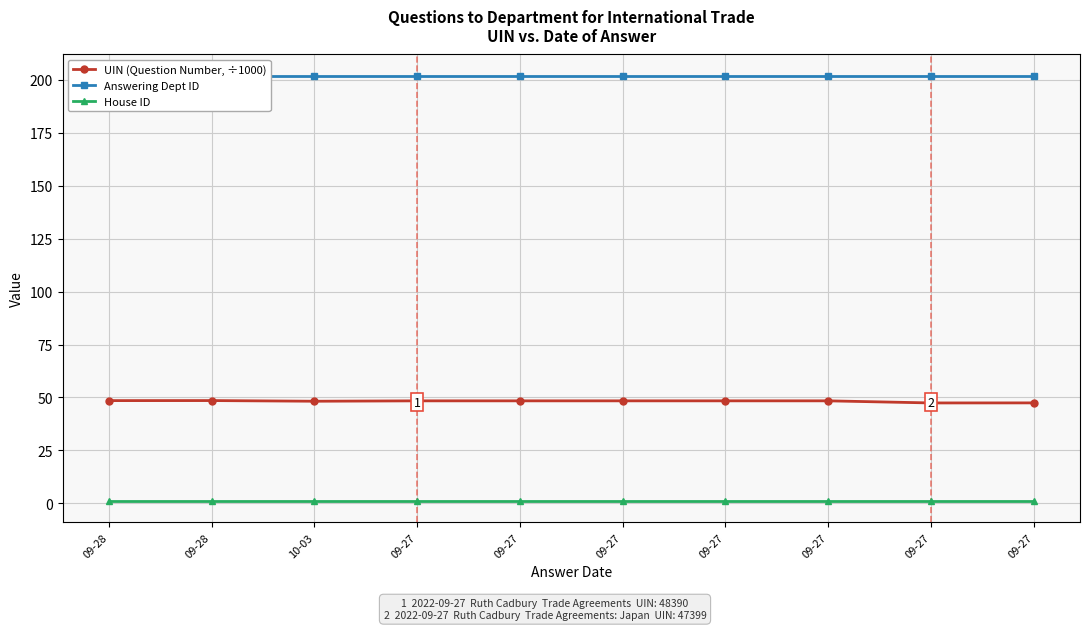

How many data points in UIN (Question Number, ÷1000) are less than 48?

2